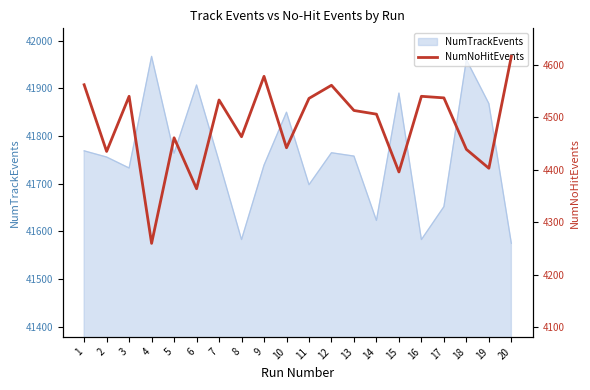

What is the sum of all values?

89685